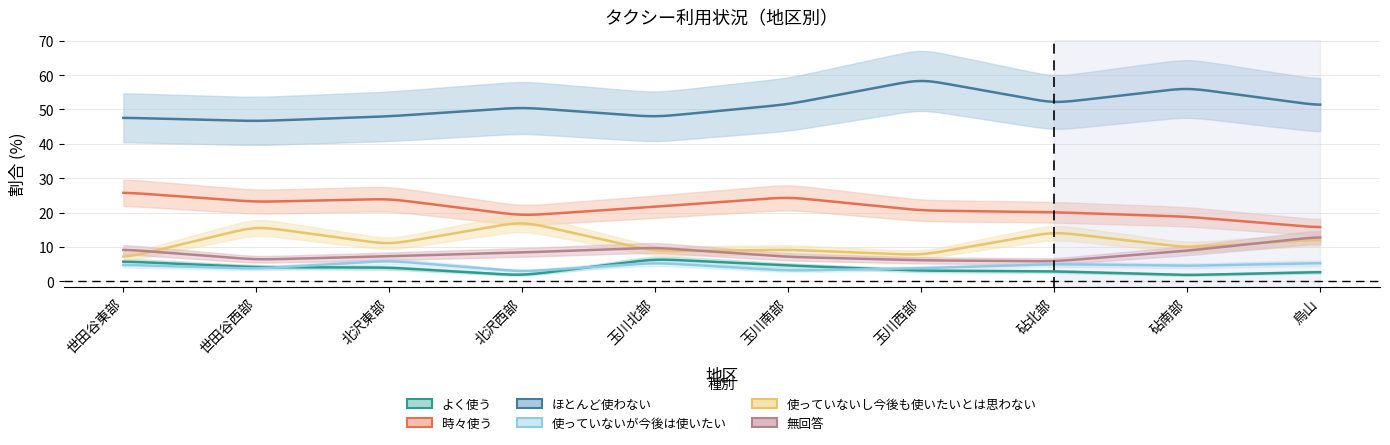

True or false: 無回答 has more than 1 interior local peaks.

False